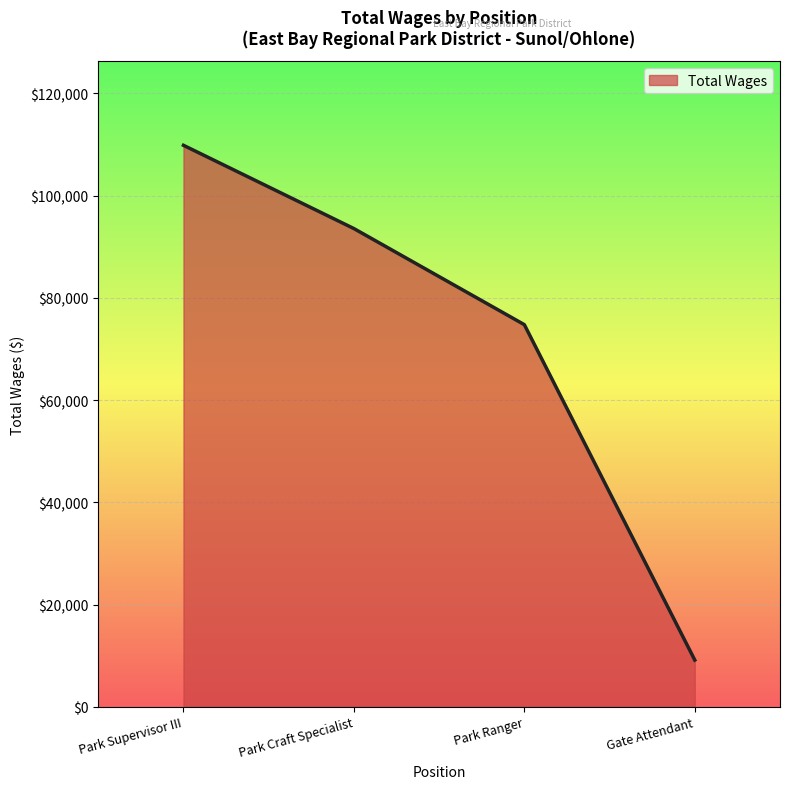

What is the smallest value displayed?

9139